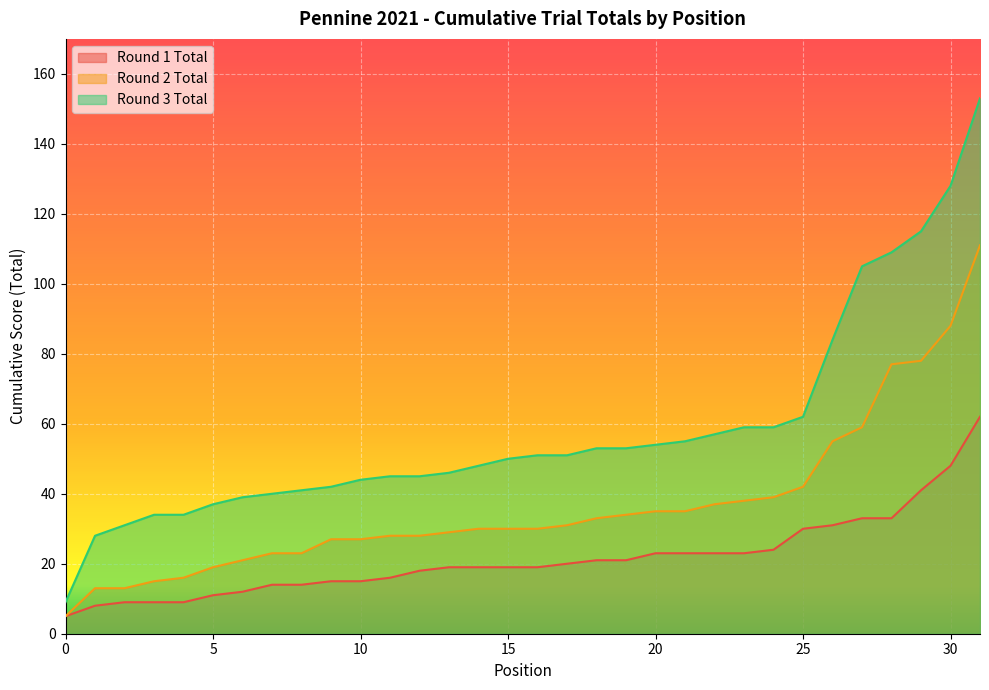

What is the difference between the highest and lowest values at 9?

27